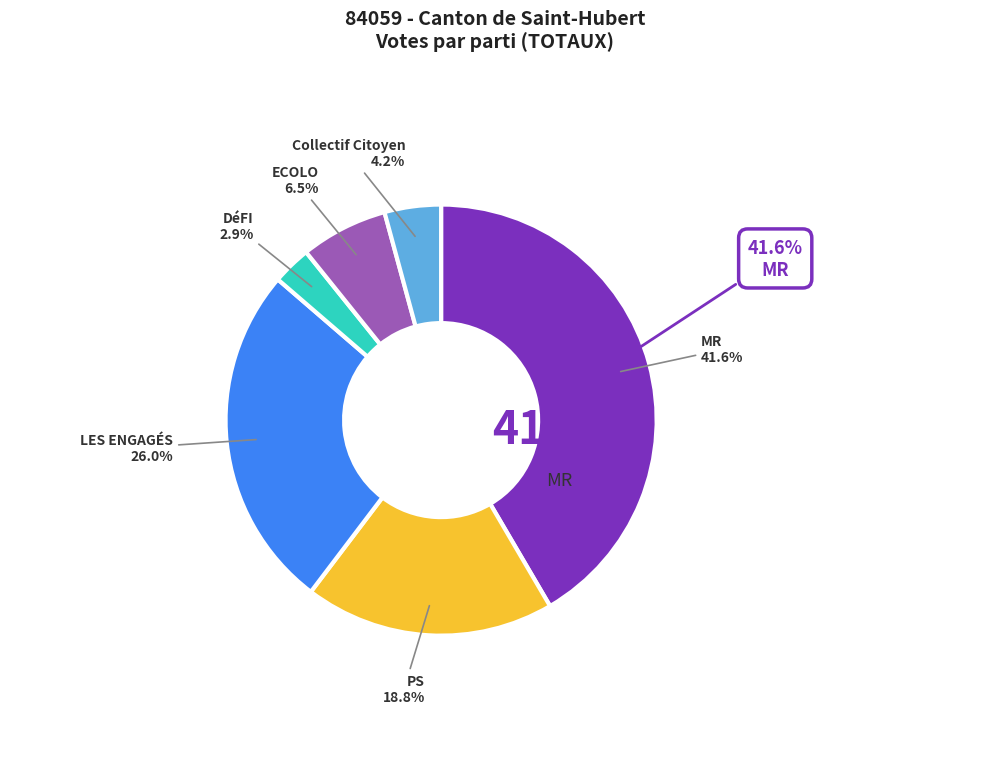

Is the sum of PS and ECOLO greater than half?

No